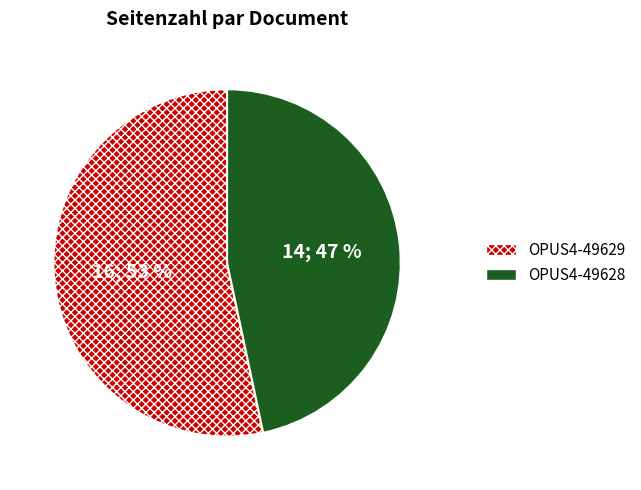

To the nearest percent, what is the average slice percentage?

50%